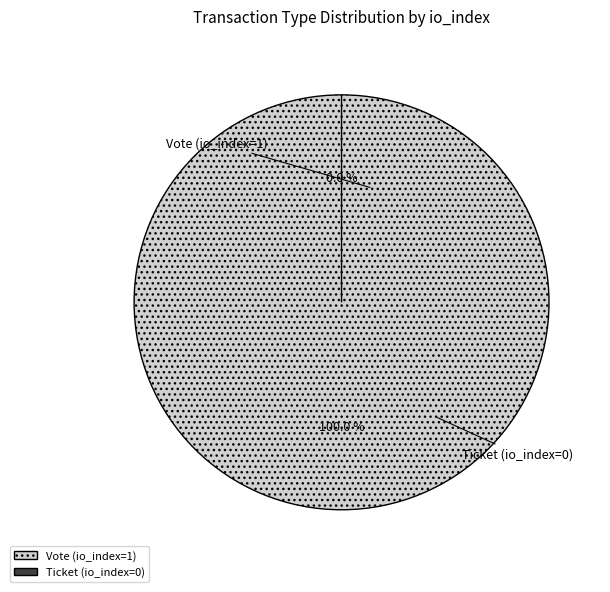

True or false: Vote accounts for 86% of the total.

False